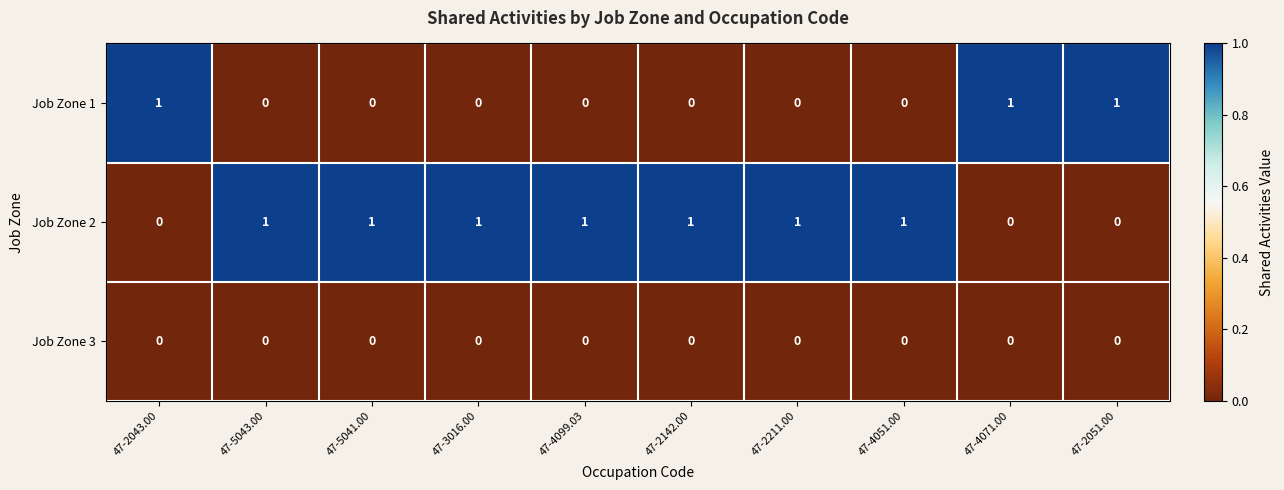

At how many categories does at least one series exceed 0?

10